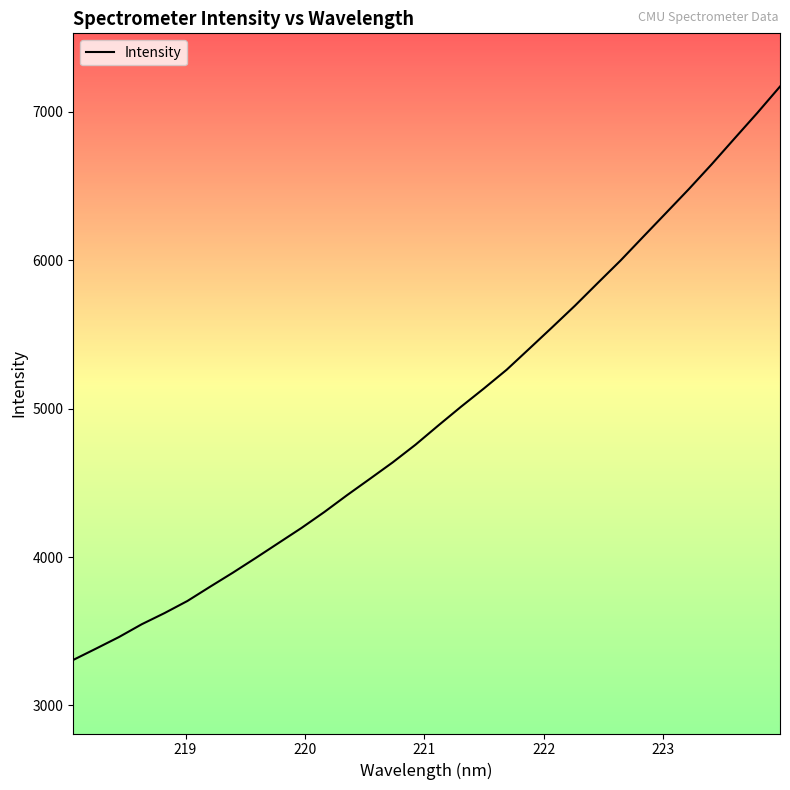

What is the smallest value displayed?

3306.5